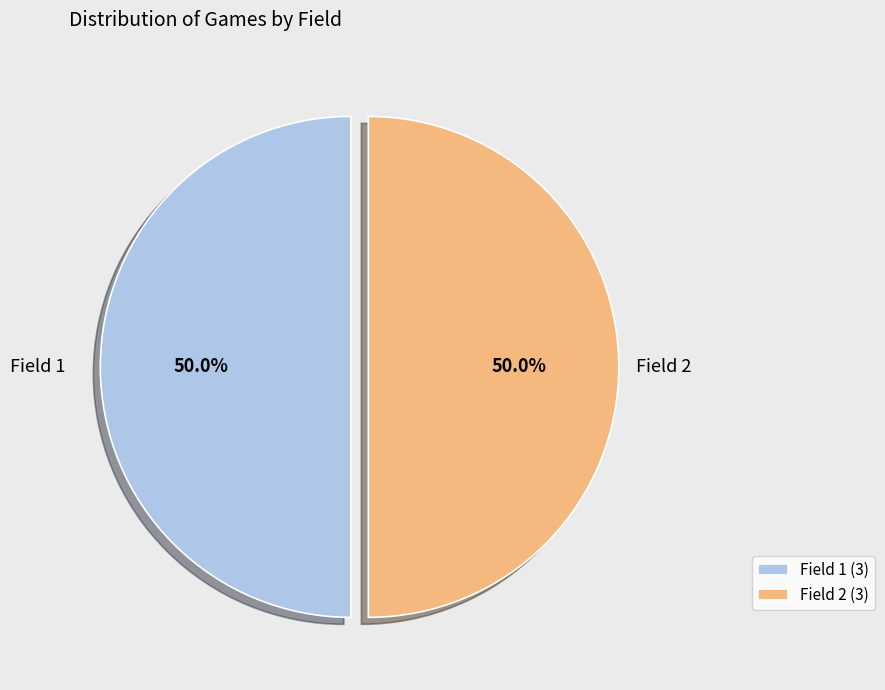

Combined, do Field 1 (3) and Field 2 (3) account for over 50%?

Yes